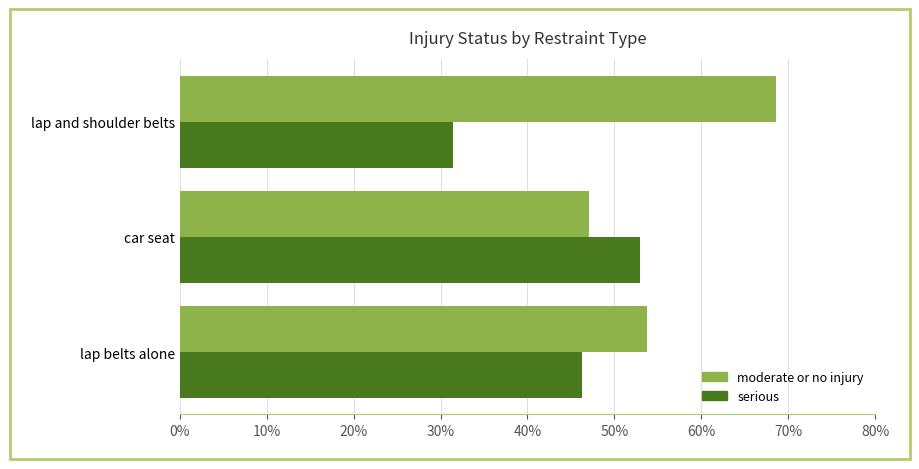

Count the number of categories in the chart.

3